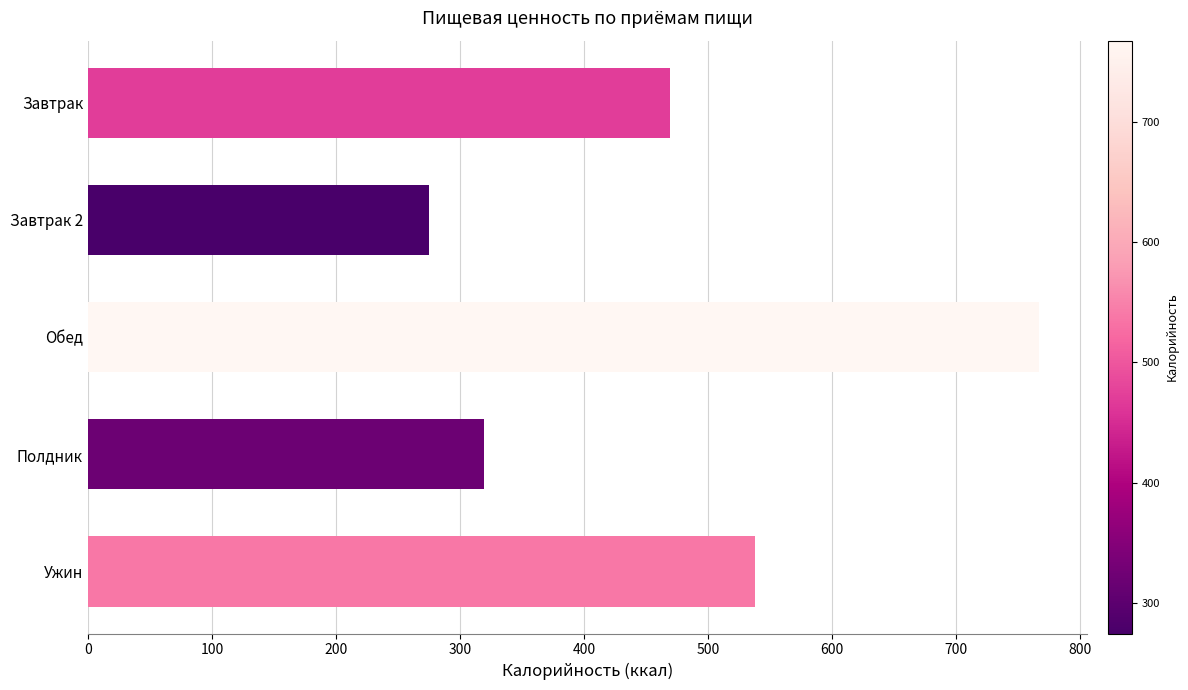

What is the change in value from Завтрак to Ужин?

+68.4